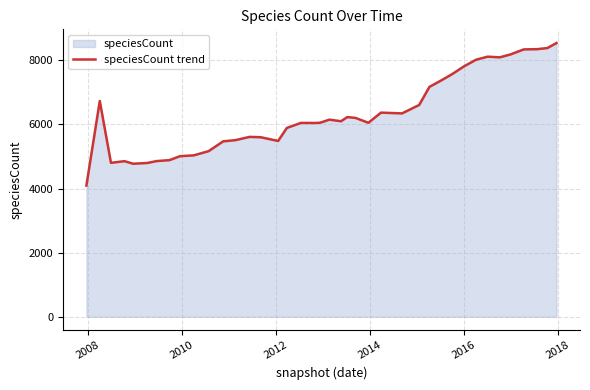

What is the smallest value displayed?

4094